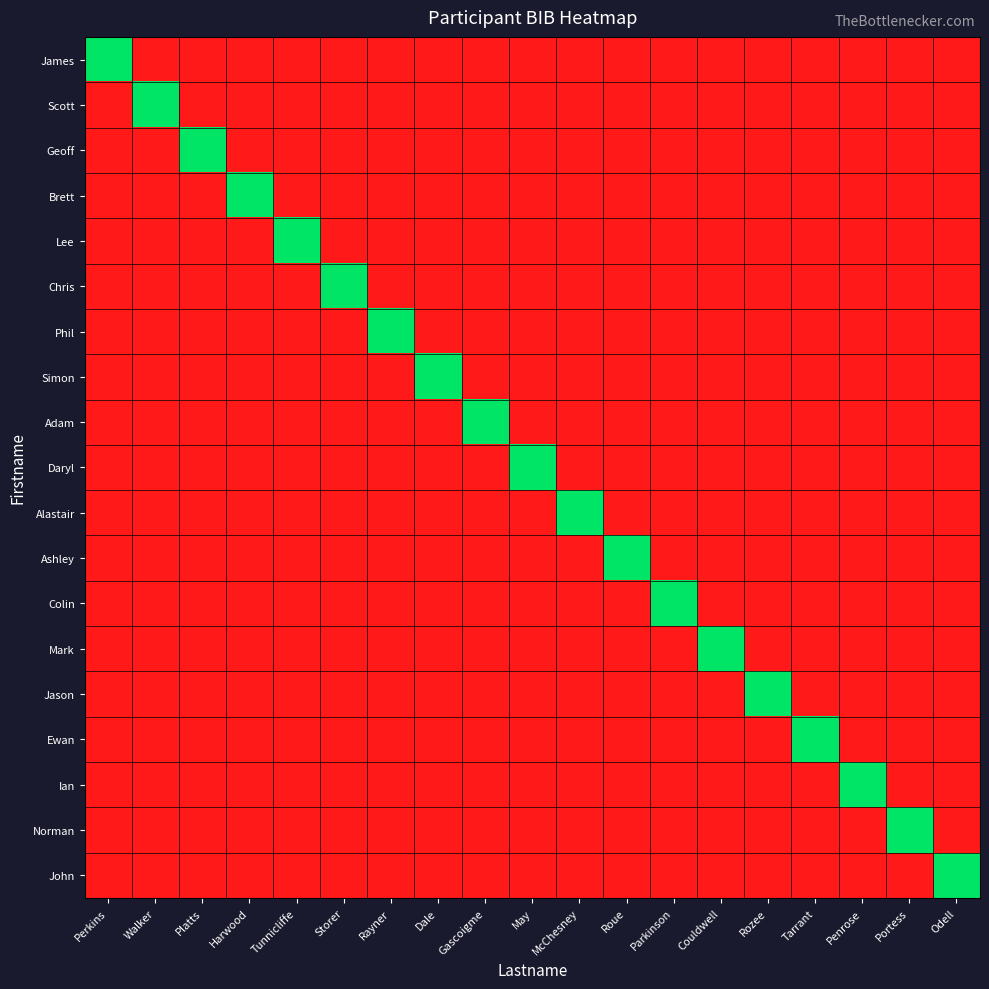

Reading left to right, what are all the values shown in this chart?

James: Perkins=1	Walker=0	Platts=0	Harwood=0	Tunnicliffe=0	Storer=0	Rayner=0	Dale=0	Gascoigme=0	May=0	McChesney=0	Roue=0	Parkinson=0	Couldwell=0	Rozee=0	Tarrant=0	Penrose=0	Portess=0	Odell=0
Scott: Perkins=0	Walker=1	Platts=0	Harwood=0	Tunnicliffe=0	Storer=0	Rayner=0	Dale=0	Gascoigme=0	May=0	McChesney=0	Roue=0	Parkinson=0	Couldwell=0	Rozee=0	Tarrant=0	Penrose=0	Portess=0	Odell=0
Geoff: Perkins=0	Walker=0	Platts=1	Harwood=0	Tunnicliffe=0	Storer=0	Rayner=0	Dale=0	Gascoigme=0	May=0	McChesney=0	Roue=0	Parkinson=0	Couldwell=0	Rozee=0	Tarrant=0	Penrose=0	Portess=0	Odell=0
Brett: Perkins=0	Walker=0	Platts=0	Harwood=1	Tunnicliffe=0	Storer=0	Rayner=0	Dale=0	Gascoigme=0	May=0	McChesney=0	Roue=0	Parkinson=0	Couldwell=0	Rozee=0	Tarrant=0	Penrose=0	Portess=0	Odell=0
Lee: Perkins=0	Walker=0	Platts=0	Harwood=0	Tunnicliffe=1	Storer=0	Rayner=0	Dale=0	Gascoigme=0	May=0	McChesney=0	Roue=0	Parkinson=0	Couldwell=0	Rozee=0	Tarrant=0	Penrose=0	Portess=0	Odell=0
Chris: Perkins=0	Walker=0	Platts=0	Harwood=0	Tunnicliffe=0	Storer=1	Rayner=0	Dale=0	Gascoigme=0	May=0	McChesney=0	Roue=0	Parkinson=0	Couldwell=0	Rozee=0	Tarrant=0	Penrose=0	Portess=0	Odell=0
Phil: Perkins=0	Walker=0	Platts=0	Harwood=0	Tunnicliffe=0	Storer=0	Rayner=1	Dale=0	Gascoigme=0	May=0	McChesney=0	Roue=0	Parkinson=0	Couldwell=0	Rozee=0	Tarrant=0	Penrose=0	Portess=0	Odell=0
Simon: Perkins=0	Walker=0	Platts=0	Harwood=0	Tunnicliffe=0	Storer=0	Rayner=0	Dale=1	Gascoigme=0	May=0	McChesney=0	Roue=0	Parkinson=0	Couldwell=0	Rozee=0	Tarrant=0	Penrose=0	Portess=0	Odell=0
Adam: Perkins=0	Walker=0	Platts=0	Harwood=0	Tunnicliffe=0	Storer=0	Rayner=0	Dale=0	Gascoigme=1	May=0	McChesney=0	Roue=0	Parkinson=0	Couldwell=0	Rozee=0	Tarrant=0	Penrose=0	Portess=0	Odell=0
Daryl: Perkins=0	Walker=0	Platts=0	Harwood=0	Tunnicliffe=0	Storer=0	Rayner=0	Dale=0	Gascoigme=0	May=1	McChesney=0	Roue=0	Parkinson=0	Couldwell=0	Rozee=0	Tarrant=0	Penrose=0	Portess=0	Odell=0
Alastair: Perkins=0	Walker=0	Platts=0	Harwood=0	Tunnicliffe=0	Storer=0	Rayner=0	Dale=0	Gascoigme=0	May=0	McChesney=1	Roue=0	Parkinson=0	Couldwell=0	Rozee=0	Tarrant=0	Penrose=0	Portess=0	Odell=0
Ashley: Perkins=0	Walker=0	Platts=0	Harwood=0	Tunnicliffe=0	Storer=0	Rayner=0	Dale=0	Gascoigme=0	May=0	McChesney=0	Roue=1	Parkinson=0	Couldwell=0	Rozee=0	Tarrant=0	Penrose=0	Portess=0	Odell=0
Colin: Perkins=0	Walker=0	Platts=0	Harwood=0	Tunnicliffe=0	Storer=0	Rayner=0	Dale=0	Gascoigme=0	May=0	McChesney=0	Roue=0	Parkinson=1	Couldwell=0	Rozee=0	Tarrant=0	Penrose=0	Portess=0	Odell=0
Mark: Perkins=0	Walker=0	Platts=0	Harwood=0	Tunnicliffe=0	Storer=0	Rayner=0	Dale=0	Gascoigme=0	May=0	McChesney=0	Roue=0	Parkinson=0	Couldwell=1	Rozee=0	Tarrant=0	Penrose=0	Portess=0	Odell=0
Jason: Perkins=0	Walker=0	Platts=0	Harwood=0	Tunnicliffe=0	Storer=0	Rayner=0	Dale=0	Gascoigme=0	May=0	McChesney=0	Roue=0	Parkinson=0	Couldwell=0	Rozee=1	Tarrant=0	Penrose=0	Portess=0	Odell=0
Ewan: Perkins=0	Walker=0	Platts=0	Harwood=0	Tunnicliffe=0	Storer=0	Rayner=0	Dale=0	Gascoigme=0	May=0	McChesney=0	Roue=0	Parkinson=0	Couldwell=0	Rozee=0	Tarrant=1	Penrose=0	Portess=0	Odell=0
Ian: Perkins=0	Walker=0	Platts=0	Harwood=0	Tunnicliffe=0	Storer=0	Rayner=0	Dale=0	Gascoigme=0	May=0	McChesney=0	Roue=0	Parkinson=0	Couldwell=0	Rozee=0	Tarrant=0	Penrose=1	Portess=0	Odell=0
Norman: Perkins=0	Walker=0	Platts=0	Harwood=0	Tunnicliffe=0	Storer=0	Rayner=0	Dale=0	Gascoigme=0	May=0	McChesney=0	Roue=0	Parkinson=0	Couldwell=0	Rozee=0	Tarrant=0	Penrose=0	Portess=1	Odell=0
John: Perkins=0	Walker=0	Platts=0	Harwood=0	Tunnicliffe=0	Storer=0	Rayner=0	Dale=0	Gascoigme=0	May=0	McChesney=0	Roue=0	Parkinson=0	Couldwell=0	Rozee=0	Tarrant=0	Penrose=0	Portess=0	Odell=1